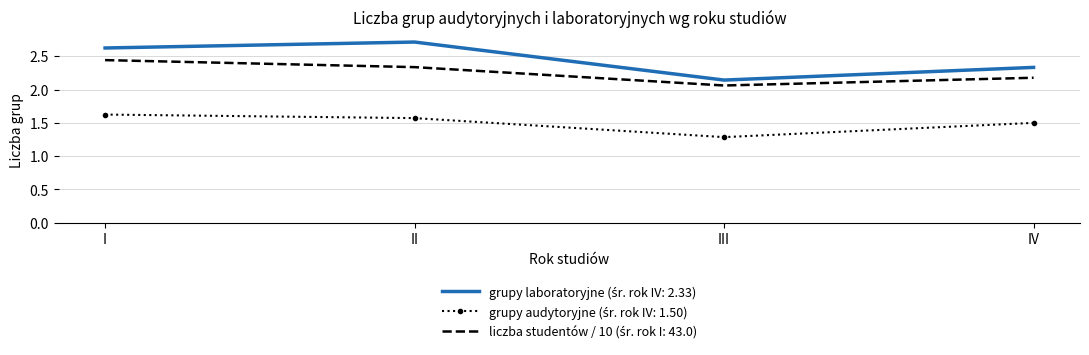

At which category does the chart reach its peak across all series?

II